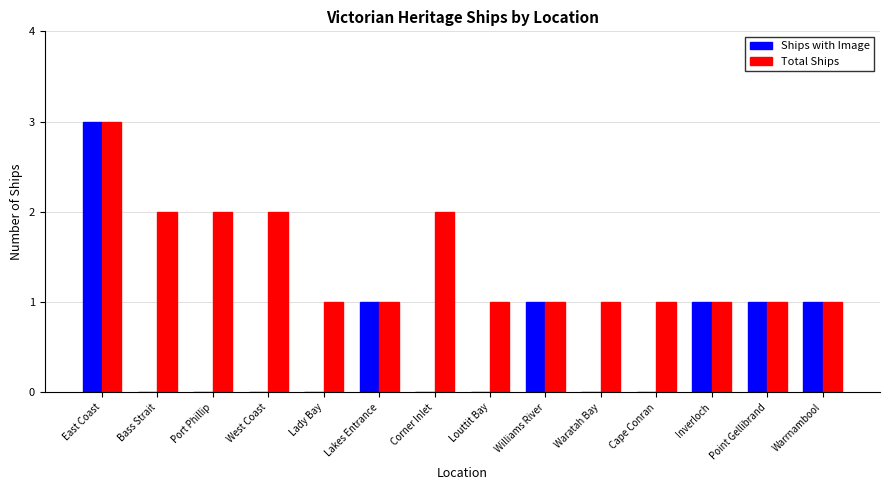

What is the average value of the Ships with Image series?

1